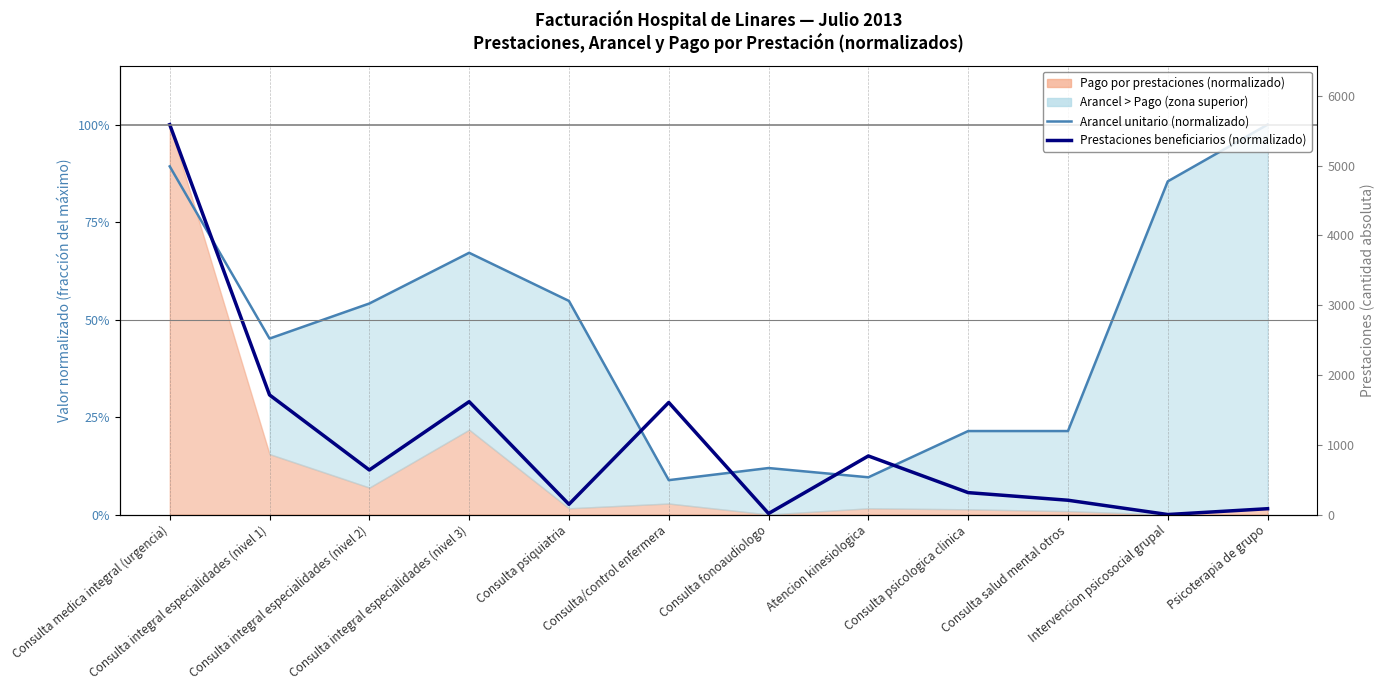

List the labels in order of Arancel unitario (normalizado) value, smallest first.

Consulta/control enfermera, Atencion kinesiologica, Consulta fonoaudiologo, Consulta psicologica clinica, Consulta salud mental otros, Consulta integral especialidades (nivel 1), Consulta integral especialidades (nivel 2), Consulta psiquiatria, Consulta integral especialidades (nivel 3), Intervencion psicosocial grupal, Consulta medica integral (urgencia), Psicoterapia de grupo